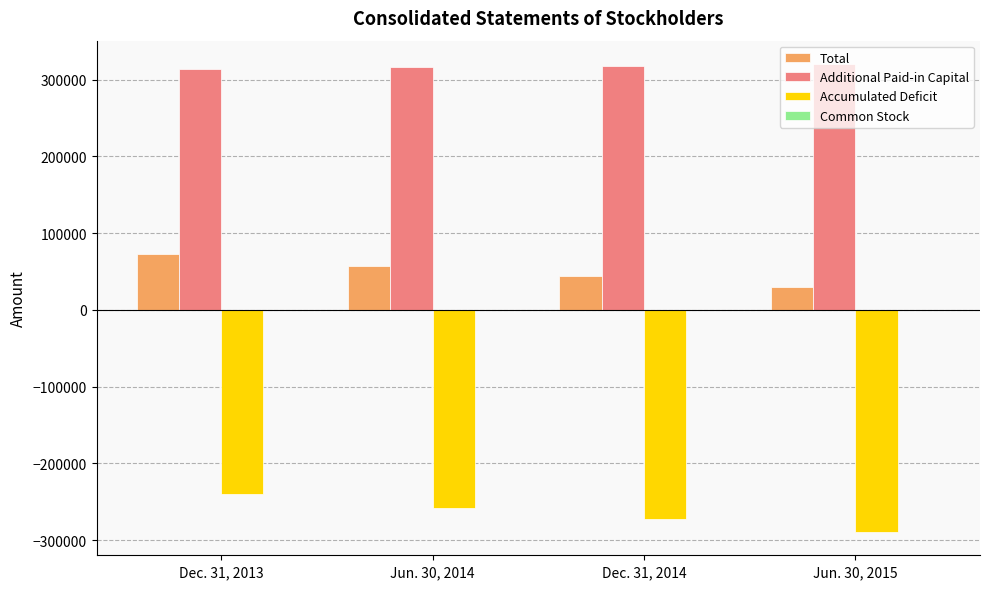

What is the maximum value shown in the chart?

320480